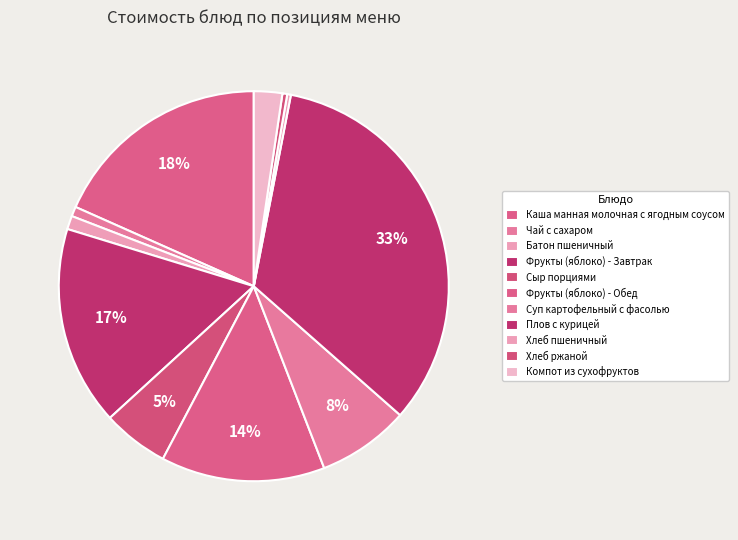

Is it true that Хлеб ржаной is 0% of the pie?

True